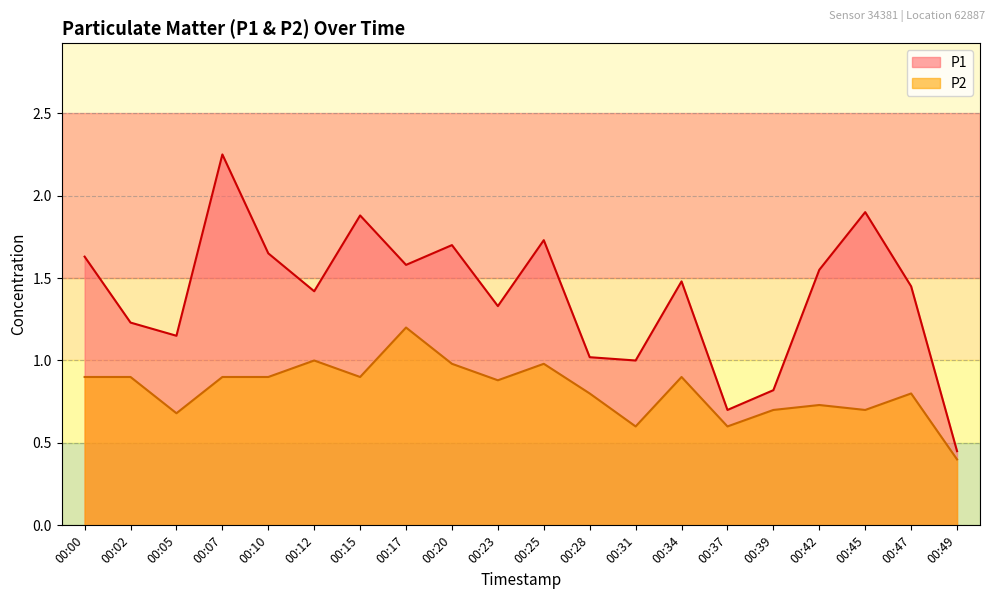

Which series changed the most between 00:00 and 00:34?

P1